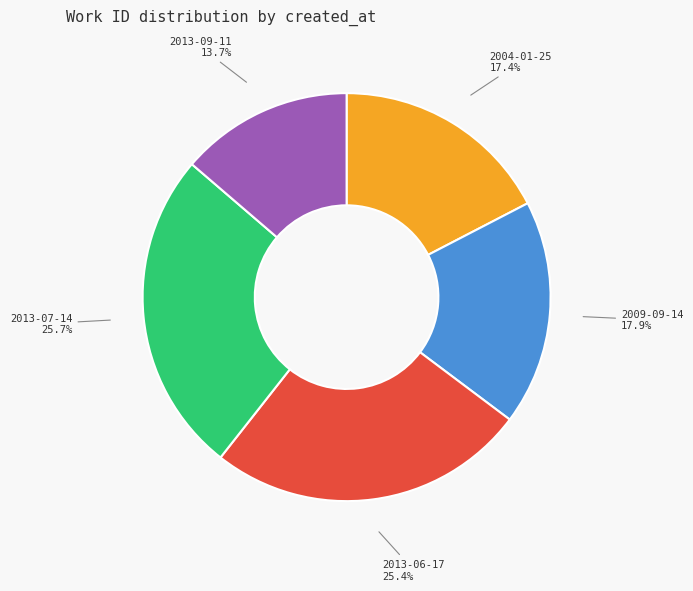

Which category has the smallest portion of the pie?

2013-09-11